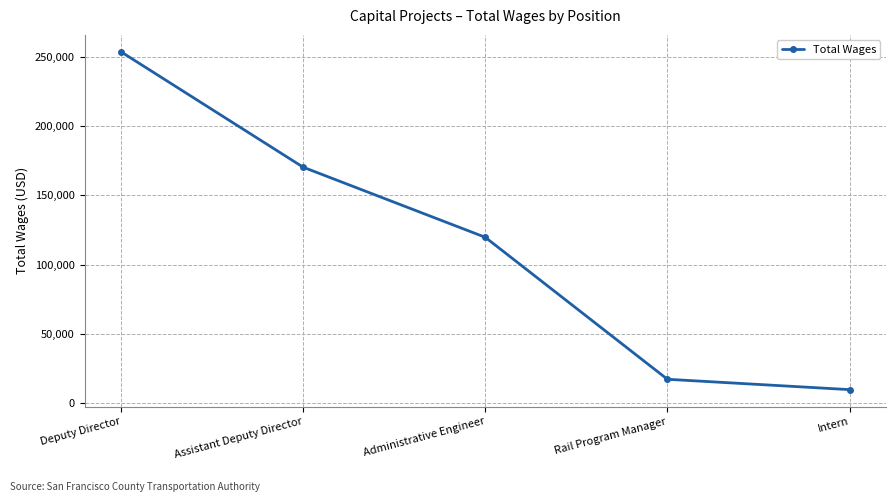

What is the label of the 2nd point from the right?

Rail Program Manager